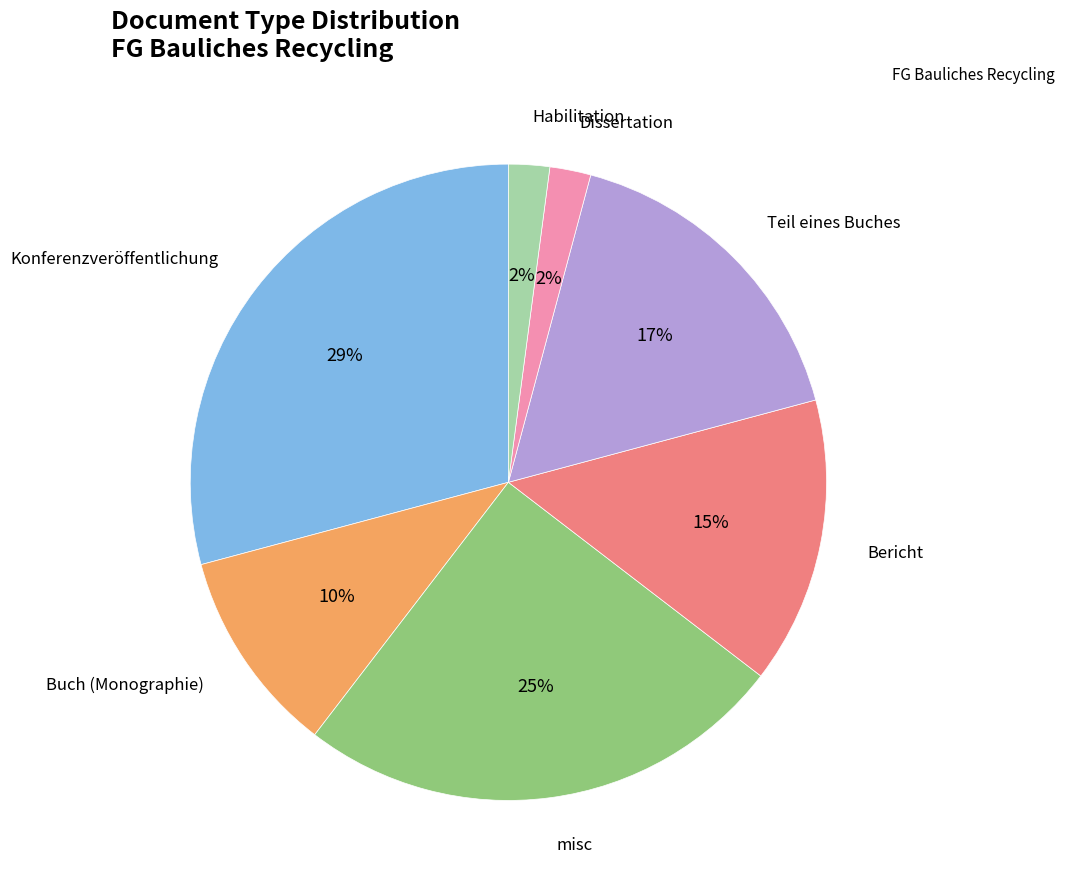

To the nearest percent, what is the difference between the largest and smallest slice percentages?

27%